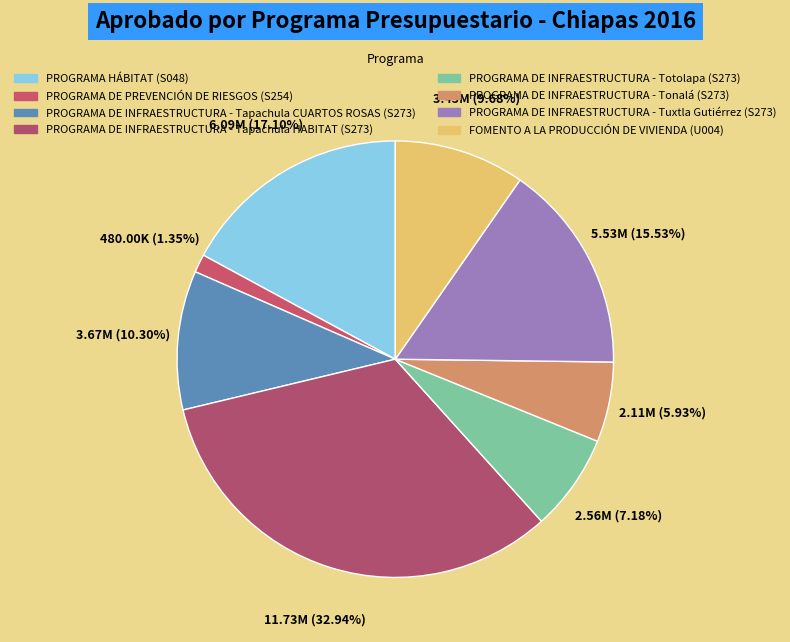

Is it true that PROGRAMA DE INFRAESTRUCTURA - Tapachula HABITAT (S273) is 33% of the pie?

True